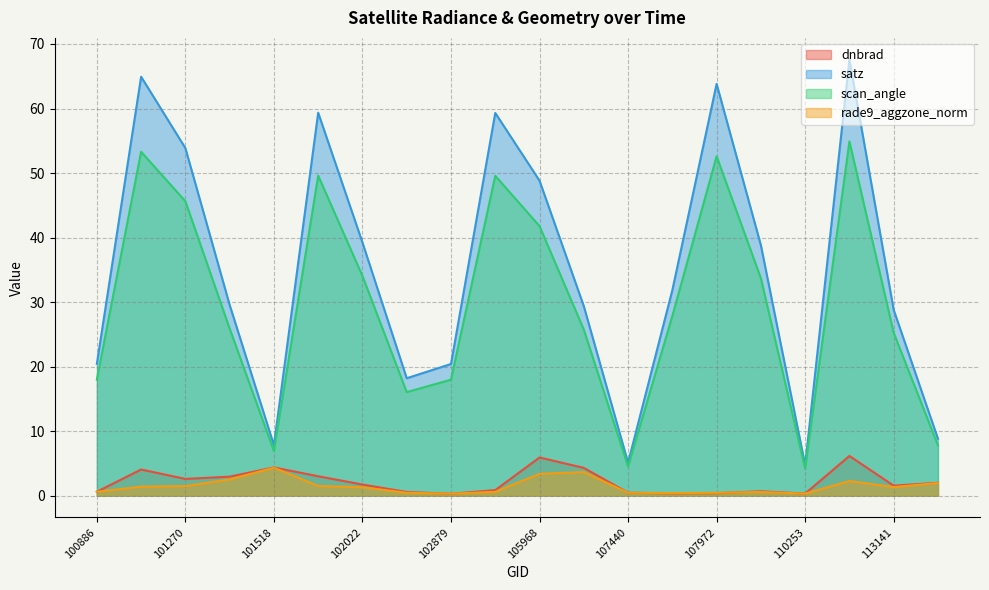

Rank the series at 102759 from lowest to highest value.

rade9_aggzone_norm, dnbrad, scan_angle, satz